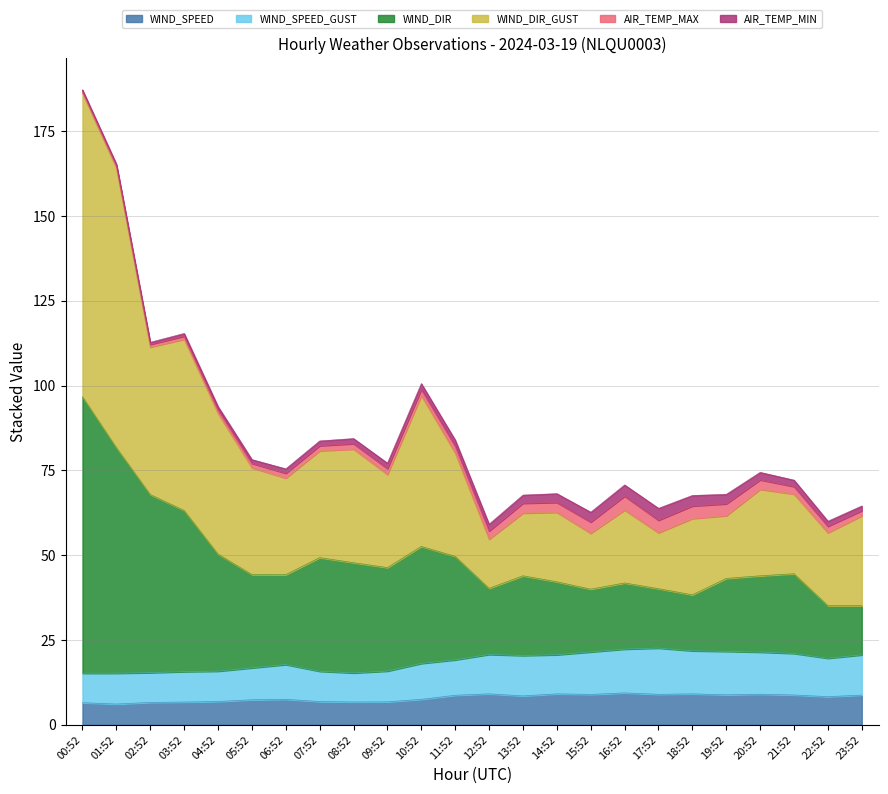

How many data points in WIND_SPEED are above 8?

13